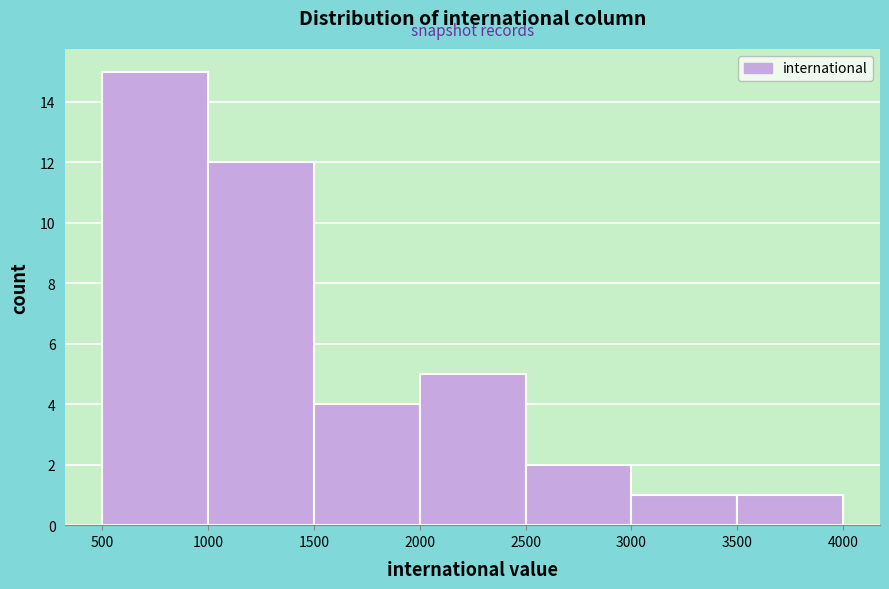

Reading left to right, transcribe this chart: for each bar, give the range it covers on the x-axis and its height. The values are not printed on the chart, so give them approximately, as read against the axis.

500 to 1000: 15
1000 to 1500: 12
1500 to 2000: 4
2000 to 2500: 5
2500 to 3000: 2
3000 to 3500: 1
3500 to 4000: 1